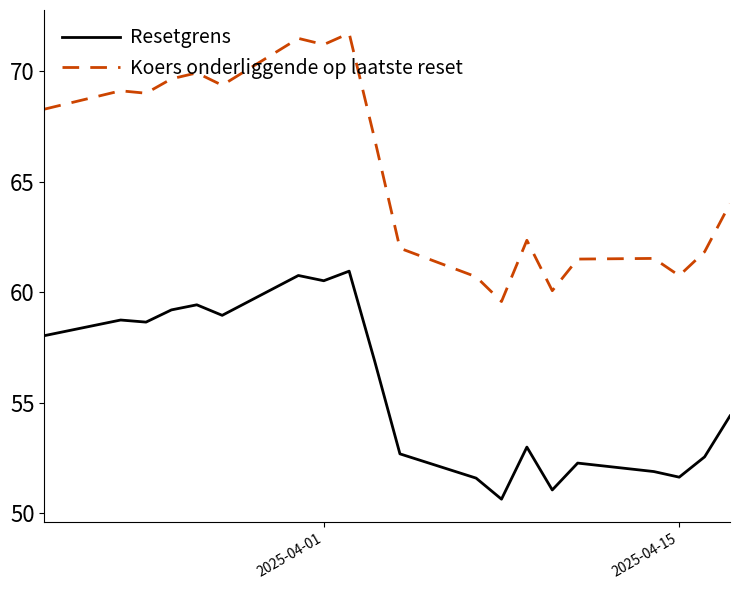

Rank the series by their average value, from lowest to highest.

Resetgrens, Koers onderliggende op laatste reset